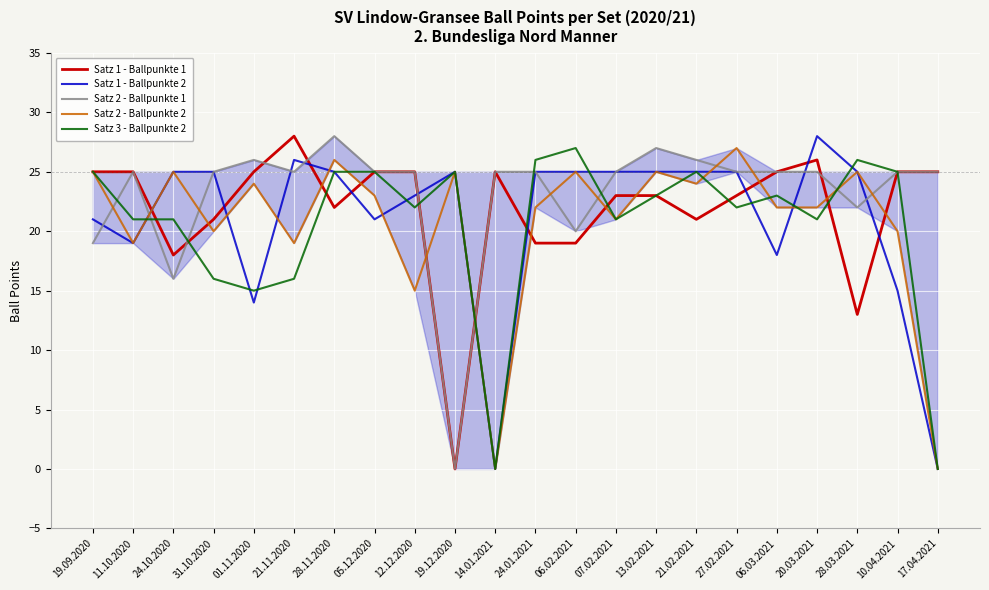

At which label does Satz 3 - Ballpunkte 2 first exceed 23?

19.09.2020